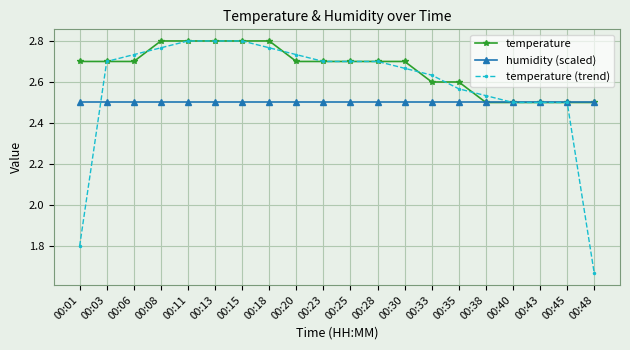

At which label does temperature (trend) first exceed 2?

00:03